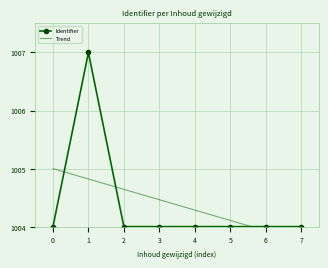

What is the difference between the highest and lowest values at 1?

2.2